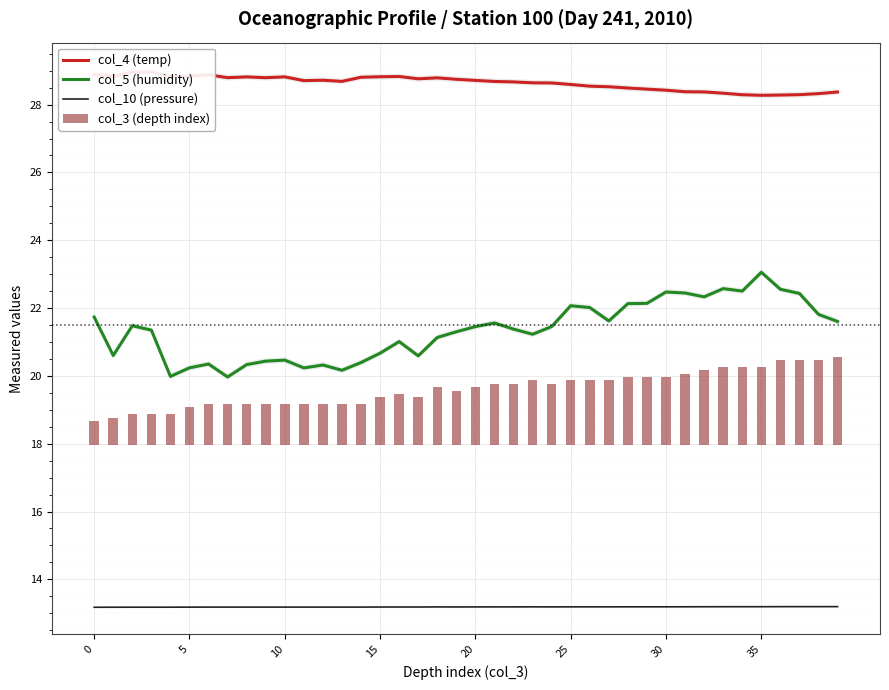

How many groups of bars are there?

40